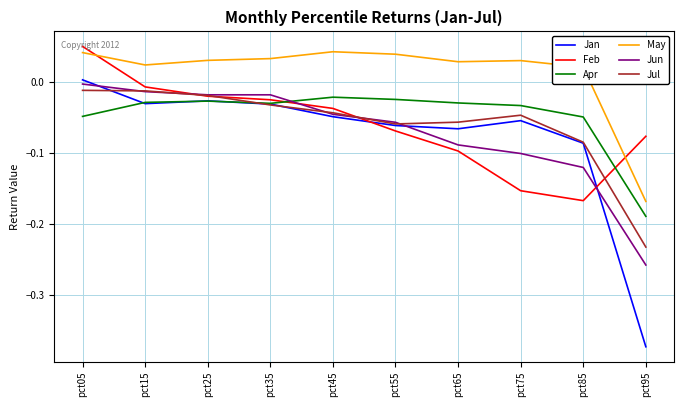

Which series changed the most between pct55 and pct85?

Feb